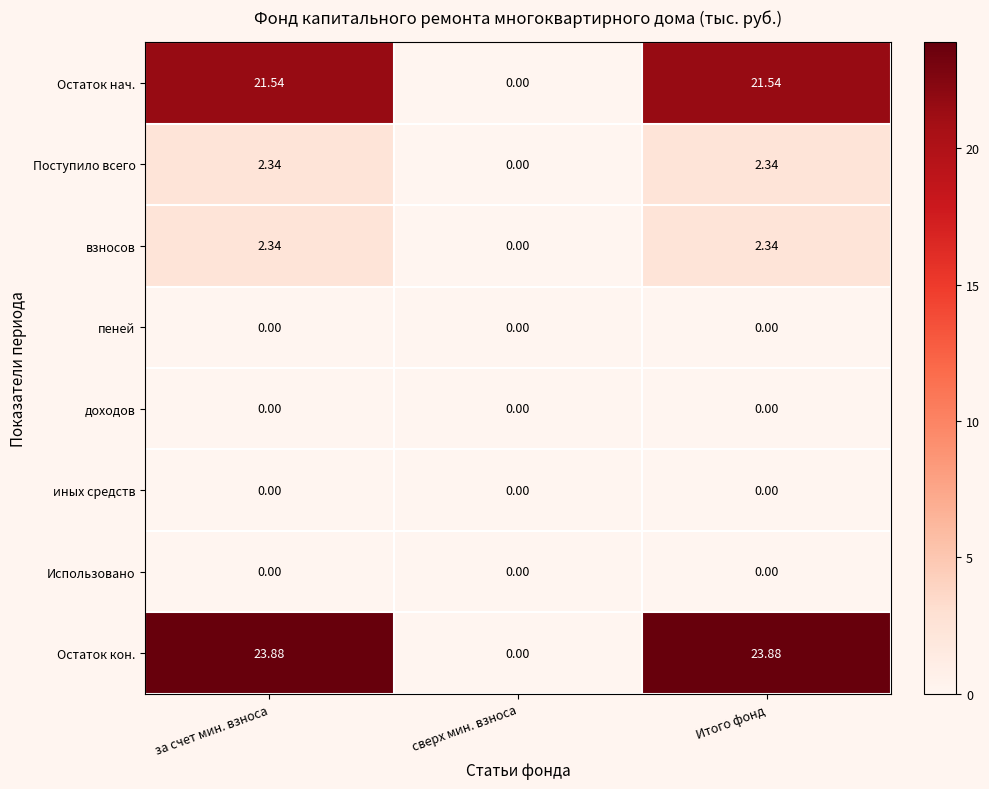

Where does the Поступило всего series first go above 2?

за счет мин. взноса